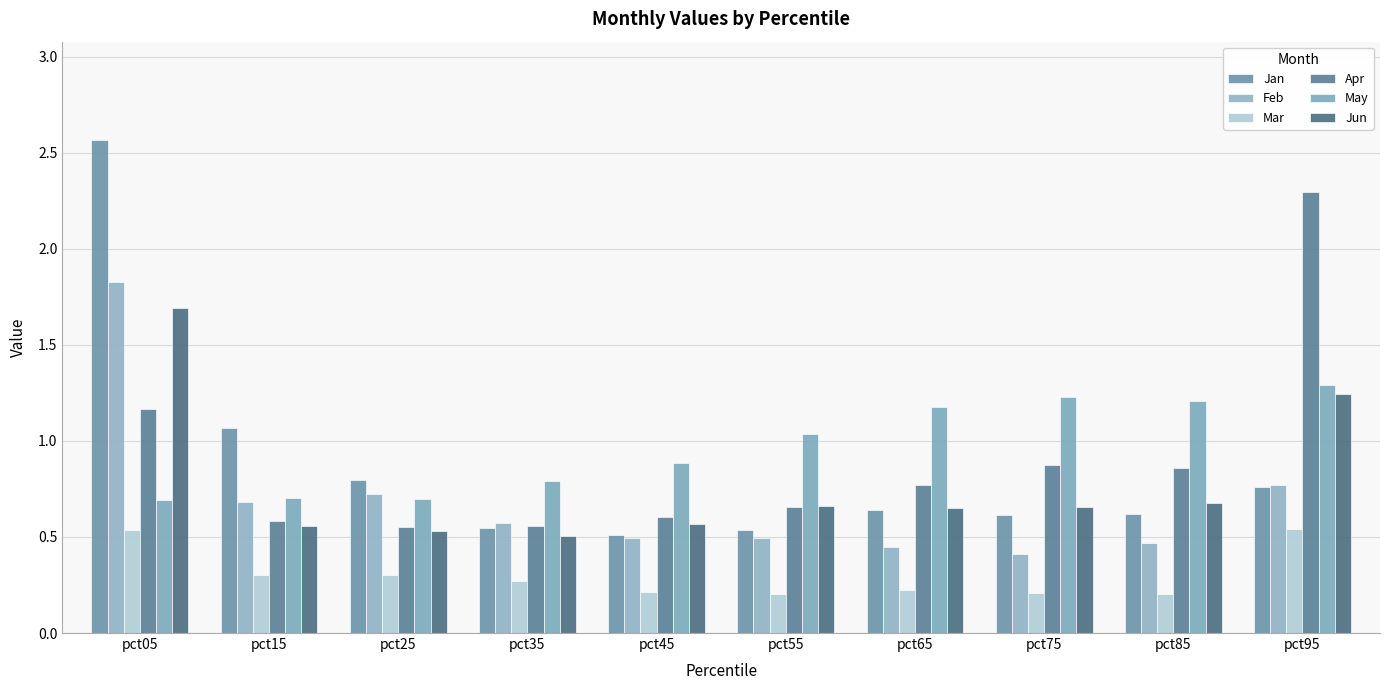

Between pct15 and pct95, which series saw the biggest shift?

Apr